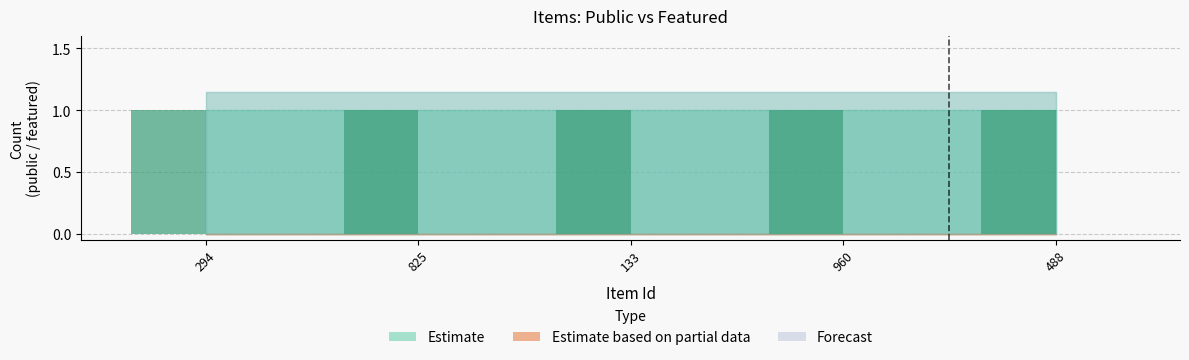

What is the value of the public (raw) bar at the 1st from the left?

1